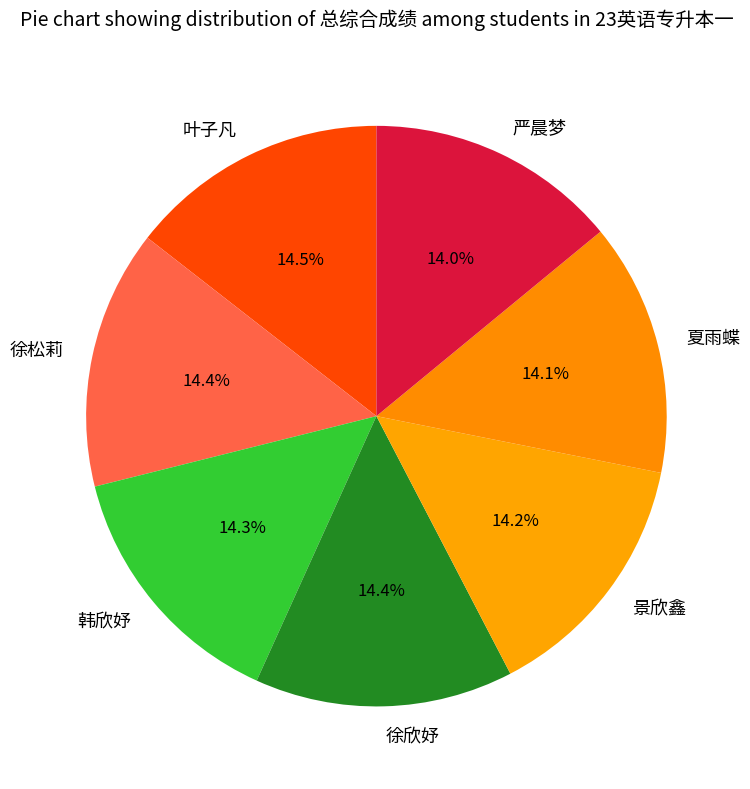

Count the number of slices in the pie.

7